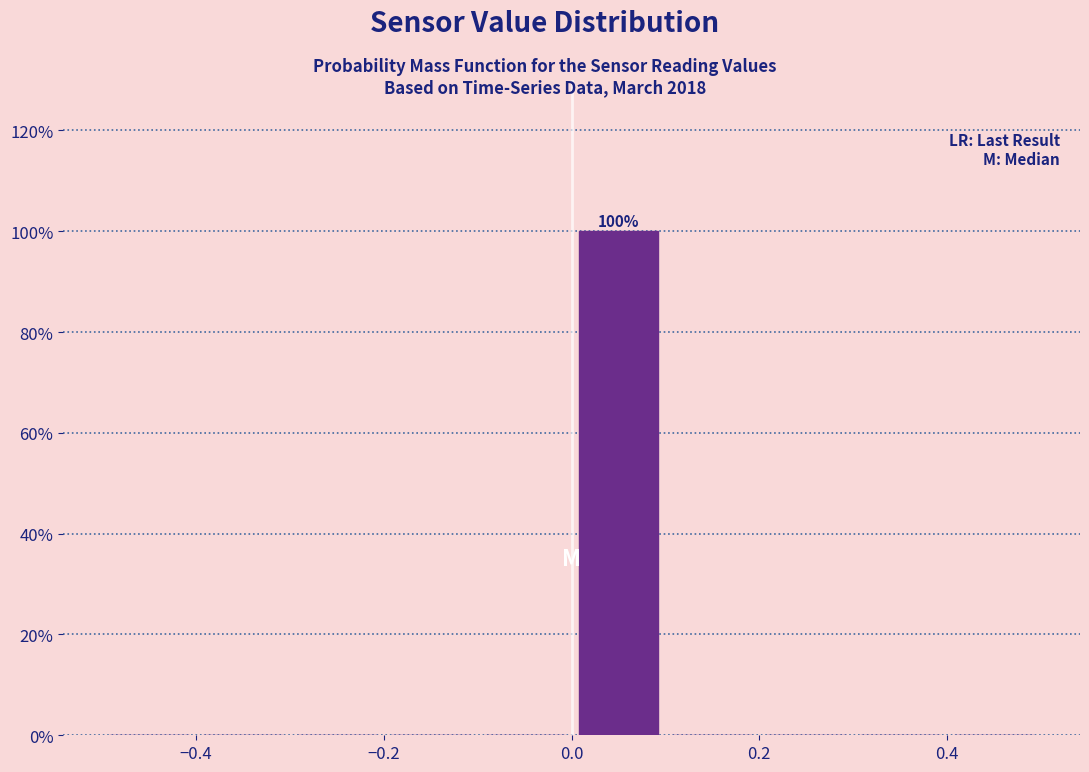

Which range on the x-axis has the tallest bar?

0.0 to 0.1